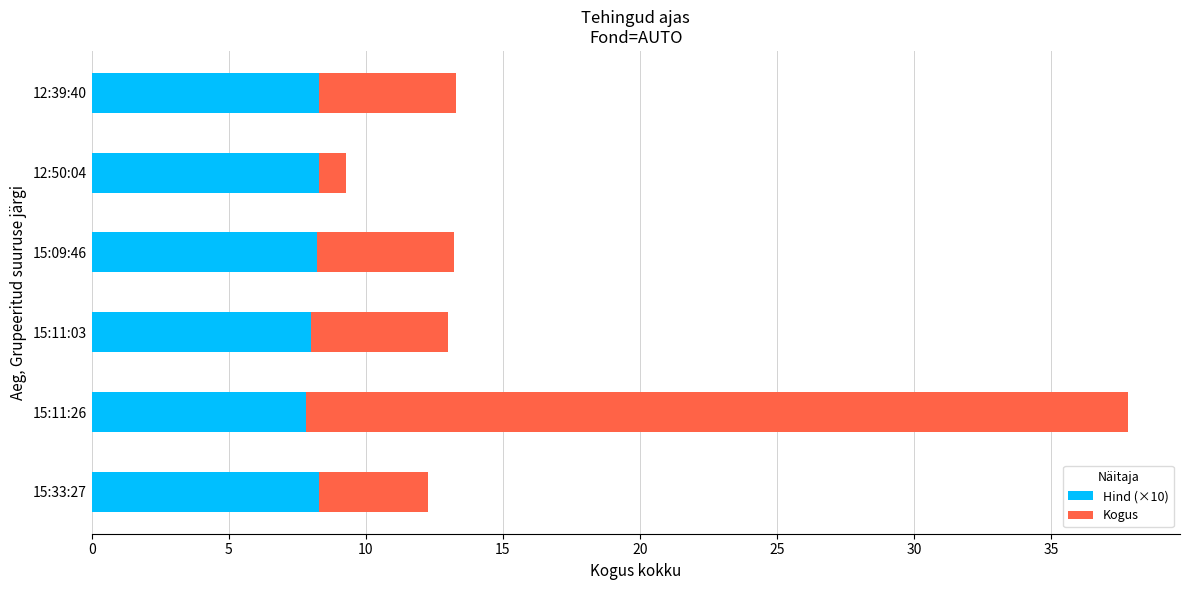

What is the total value across all series at 15:11:03?

13.0